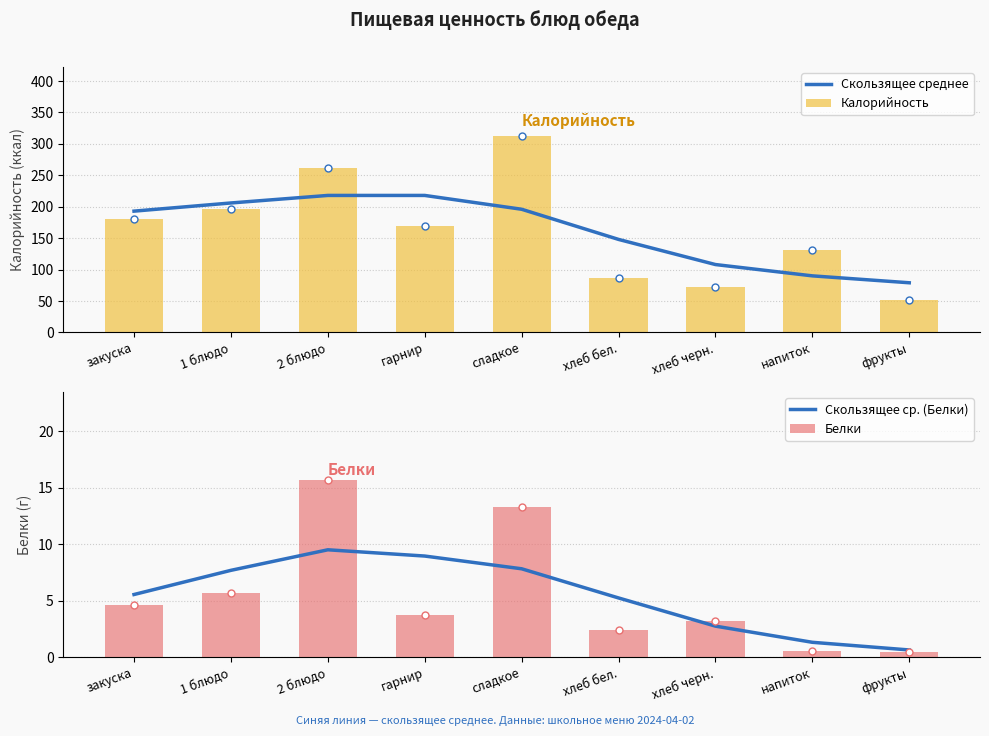

What are all the series names shown in the legend?

Скользящее среднее, Калорийность, Скользящее ср. (Белки), Белки